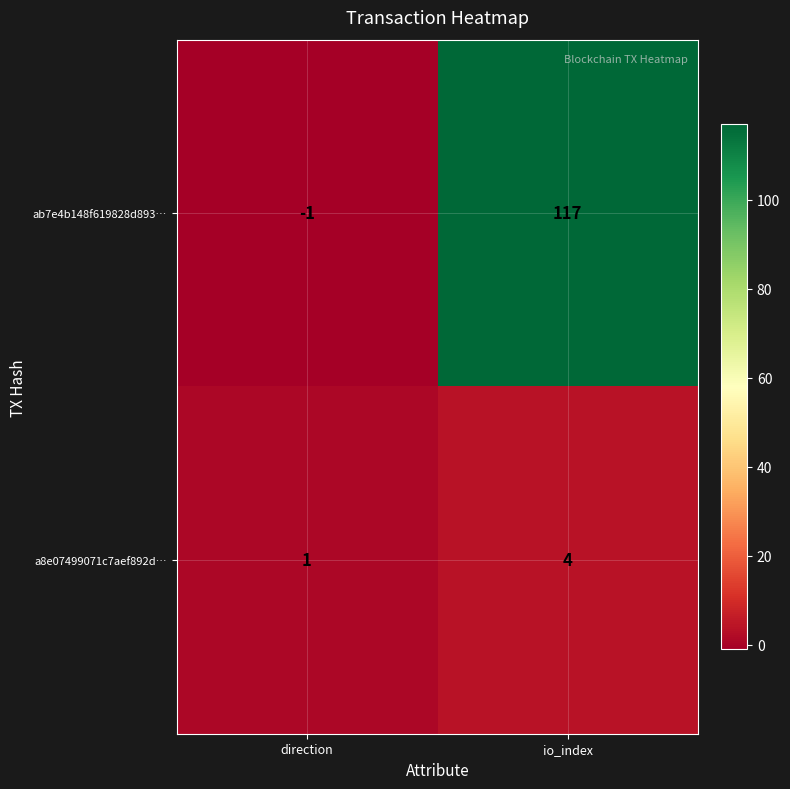

Reading left to right, extract all data points from this chart.

ab7e4b148f619828d893…: direction=-1	io_index=117
a8e07499071c7aef892d…: direction=1	io_index=4